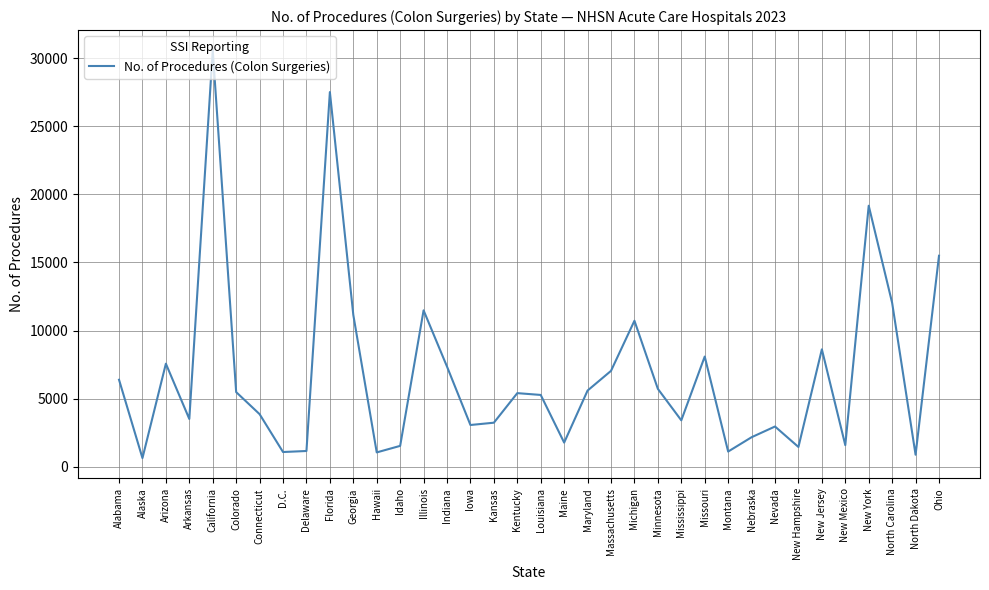

What is the change in value from Connecticut to New York?

+15306